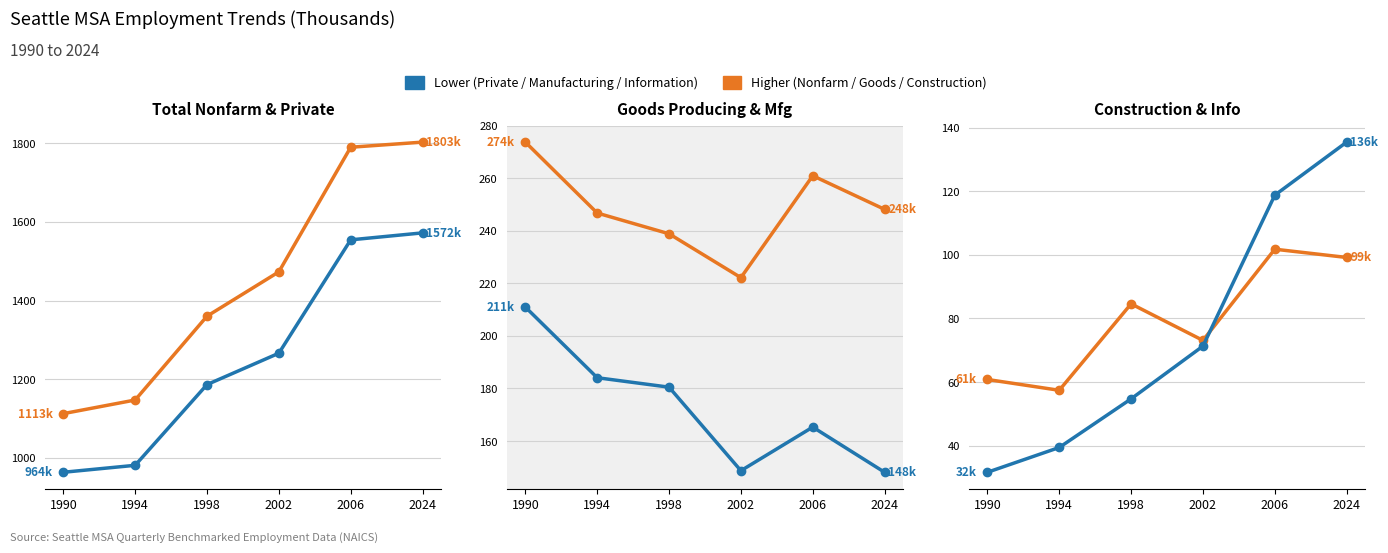

True or false: Total Private and Goods Producing cross at least once.

False